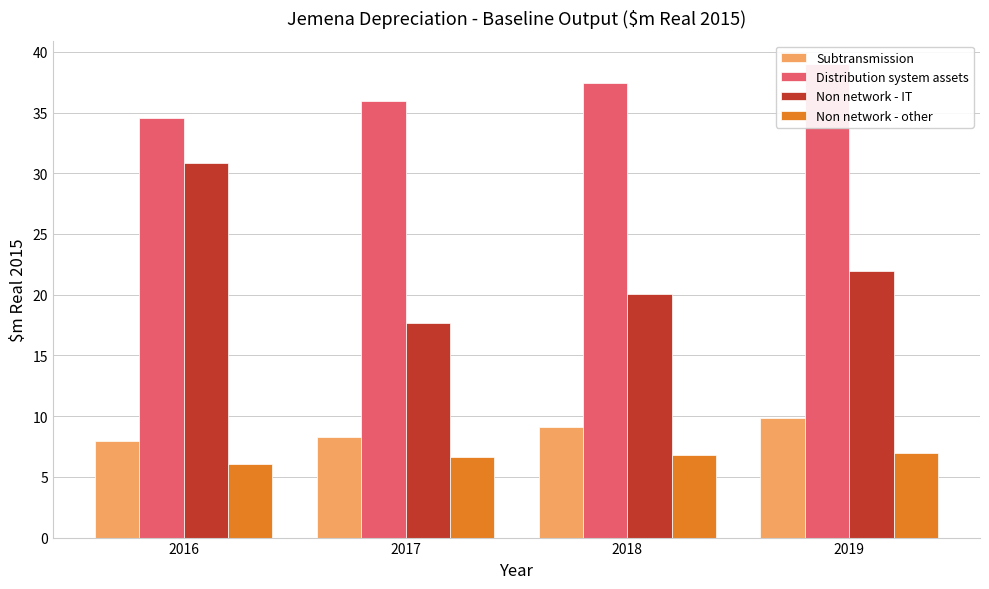

Rank the categories by Subtransmission value from lowest to highest.

2016, 2017, 2018, 2019